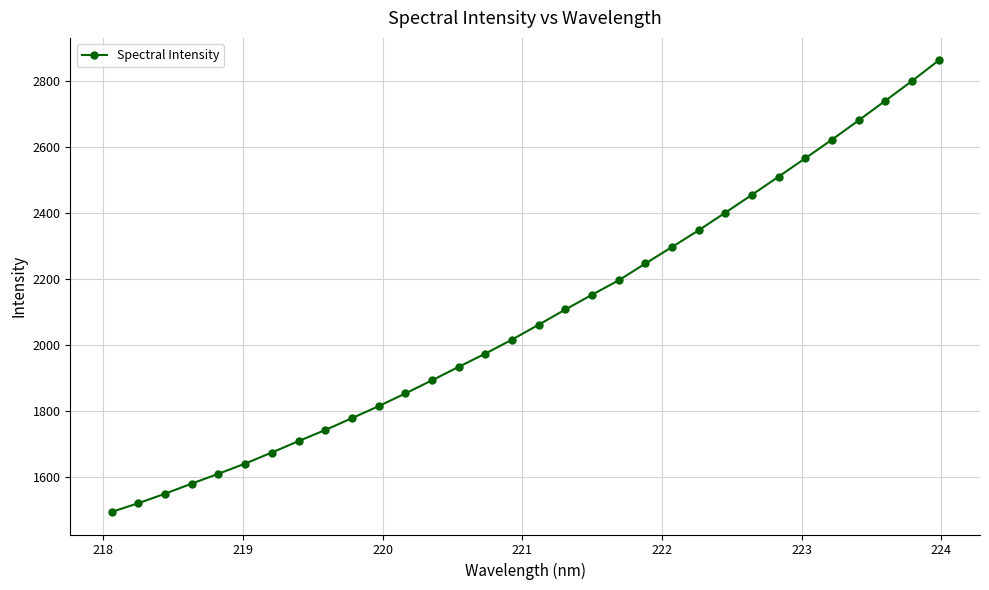

What is the difference between the maximum and minimum values?

1369.4